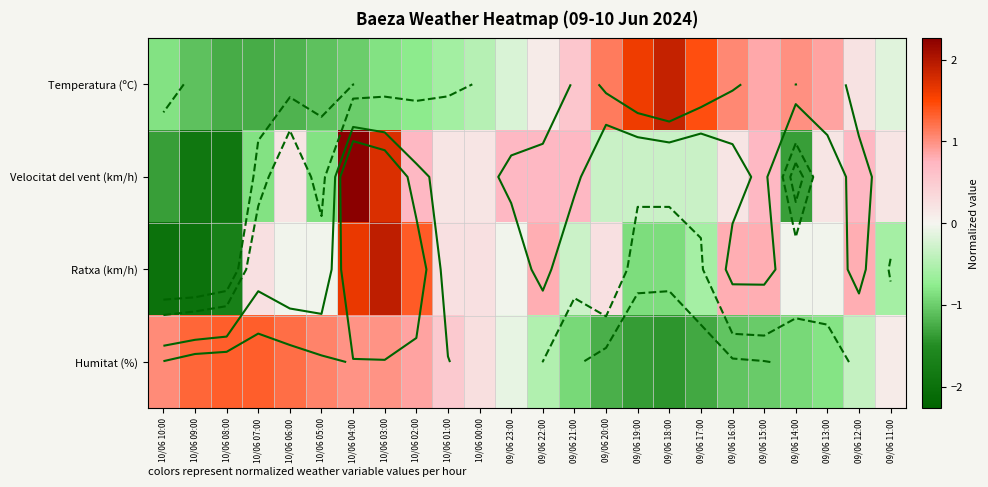

The value of Temperatura (ºC) at 09/06 20:00 is 1.1. True or false?

True